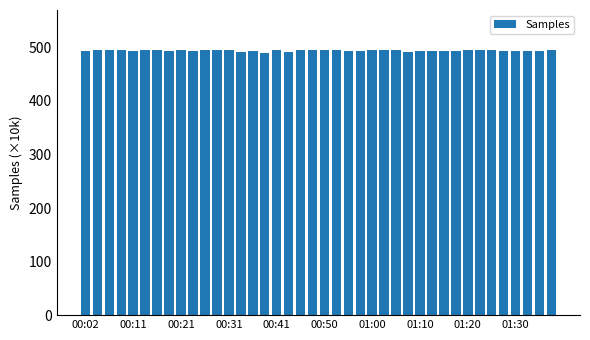

What is the smallest value displayed?

489.9